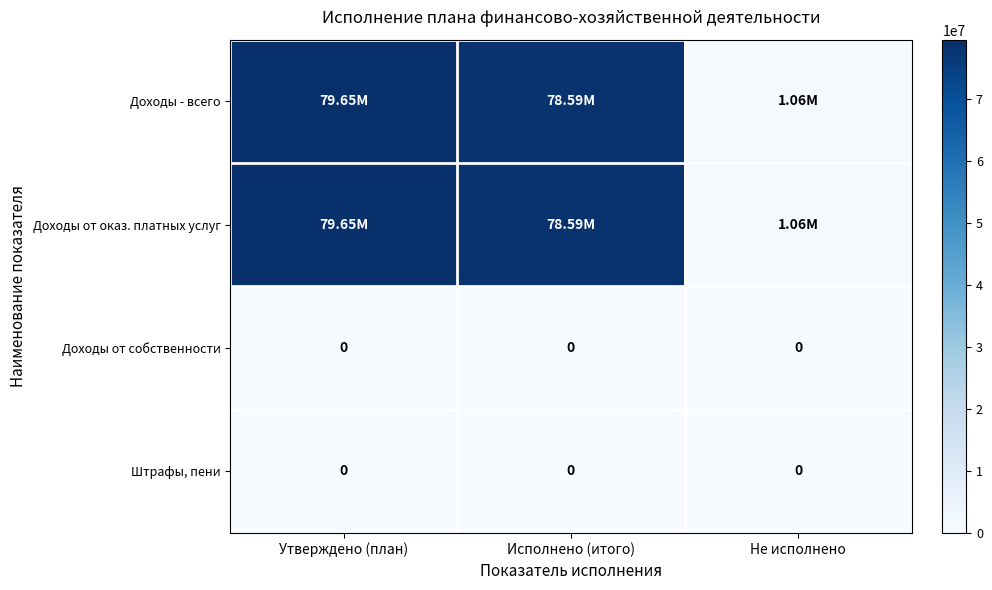

Where does the Доходы от оказ. платных услуг series first go above 78591386?

Утверждено (план)